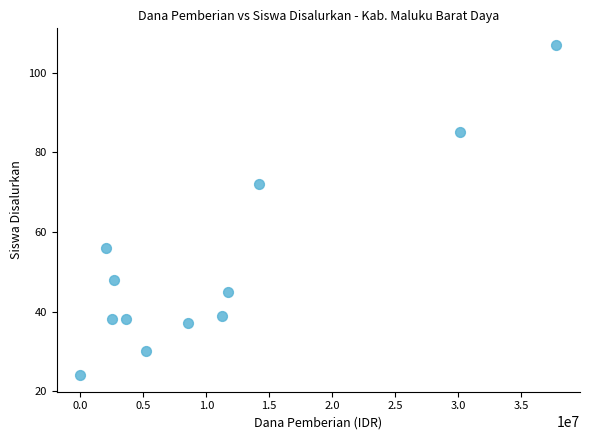

What Y value in the scatter plot is closest to 65?

72